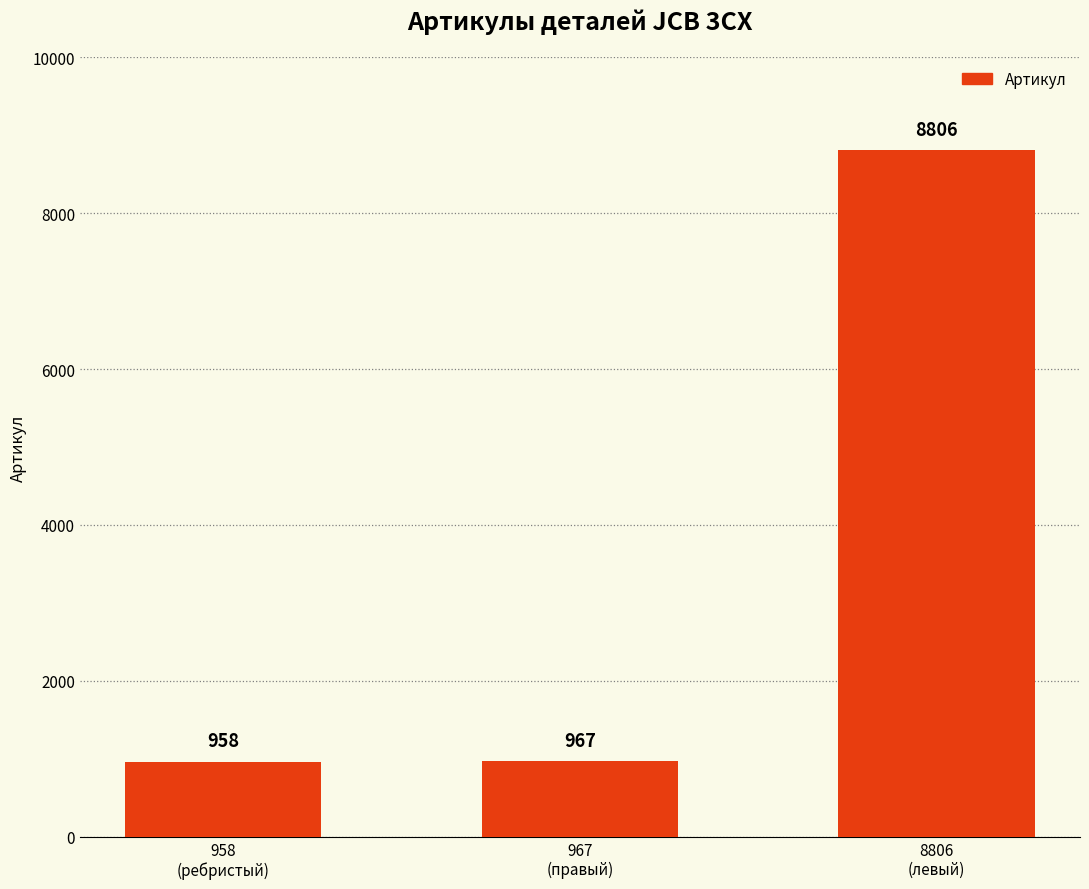

List the labels in order of value, largest first.

8806
(левый), 967
(правый), 958
(ребристый)